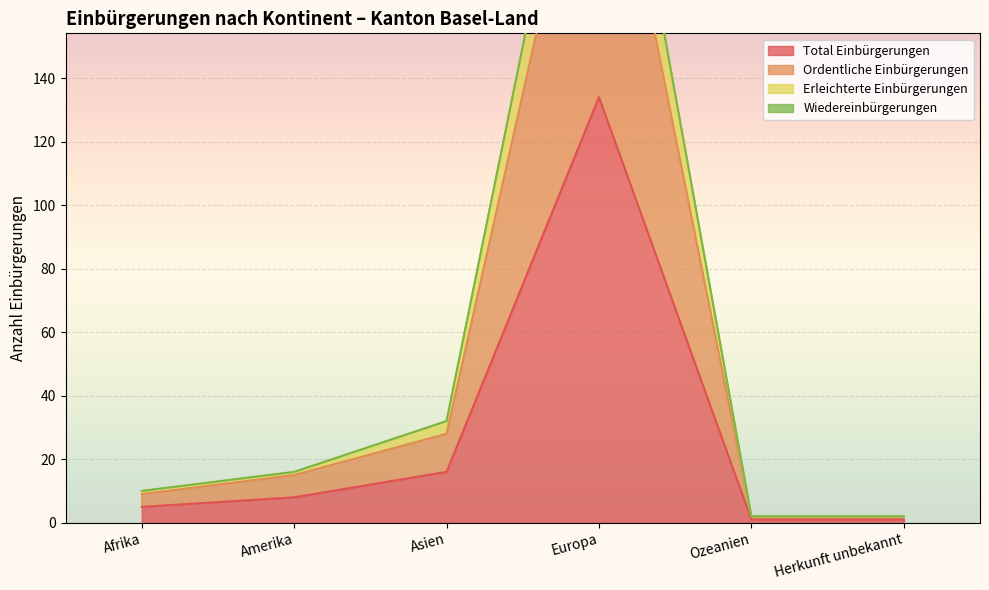

Where is the first local maximum for Ordentliche Einbürgerungen?

Europa